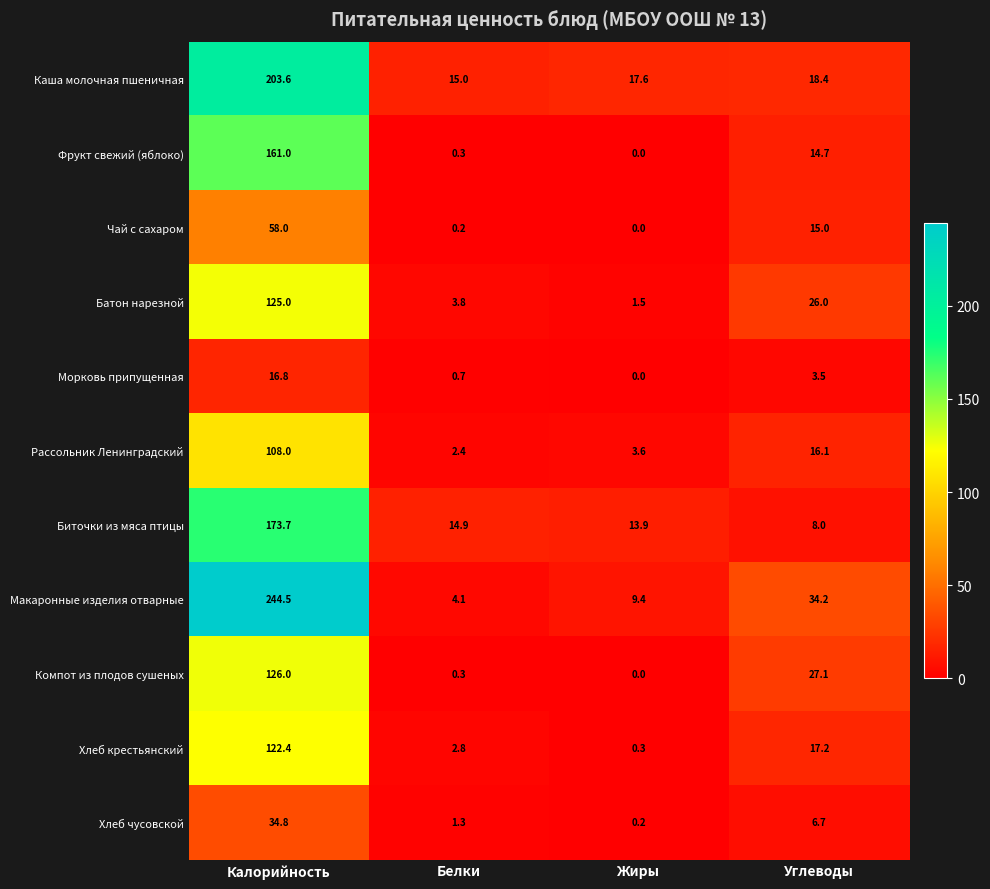

Which series has the largest range (max minus min)?

Макаронные изделия отварные